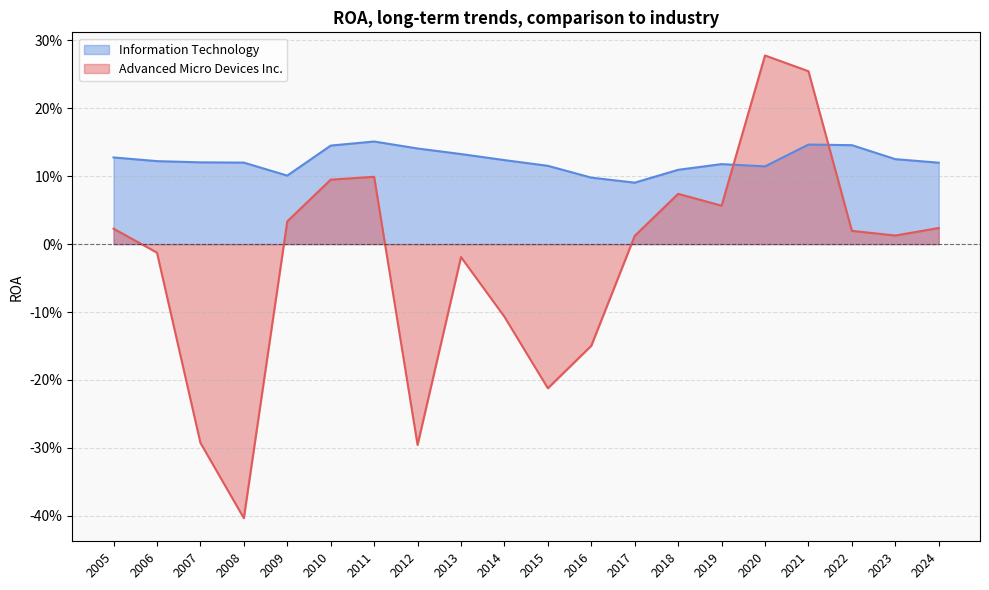

Which has a higher value, 2006-12-31 or 2007-12-29?

2006-12-31